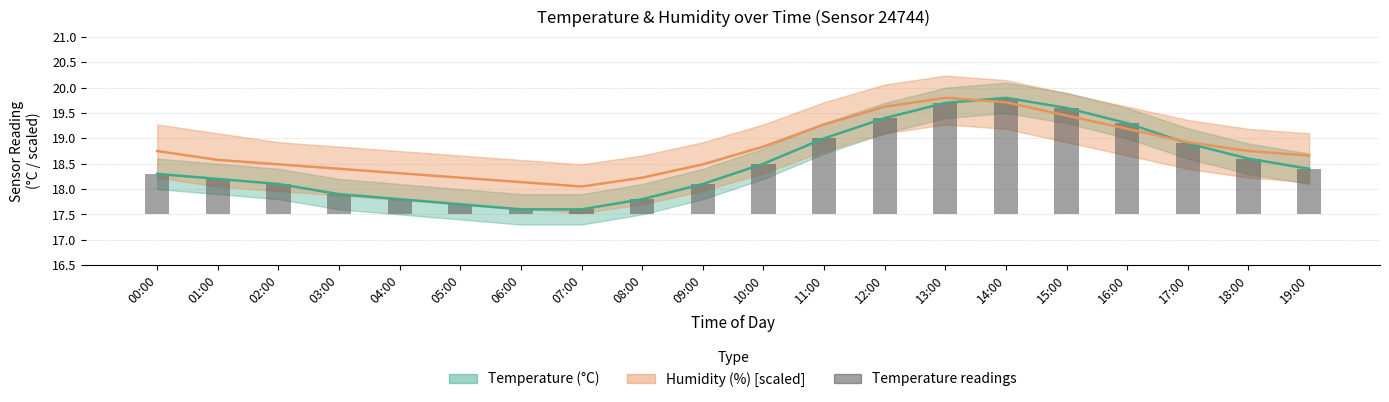

What position from the right is 03:00?

17